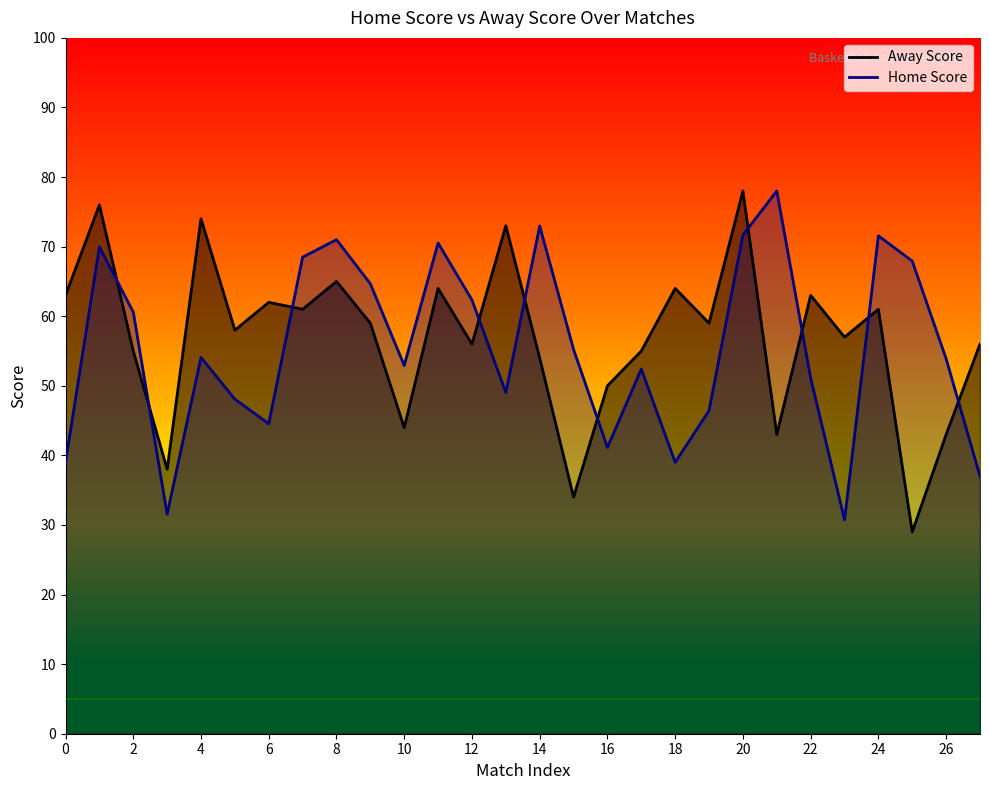

How many lines are shown in the chart?

1